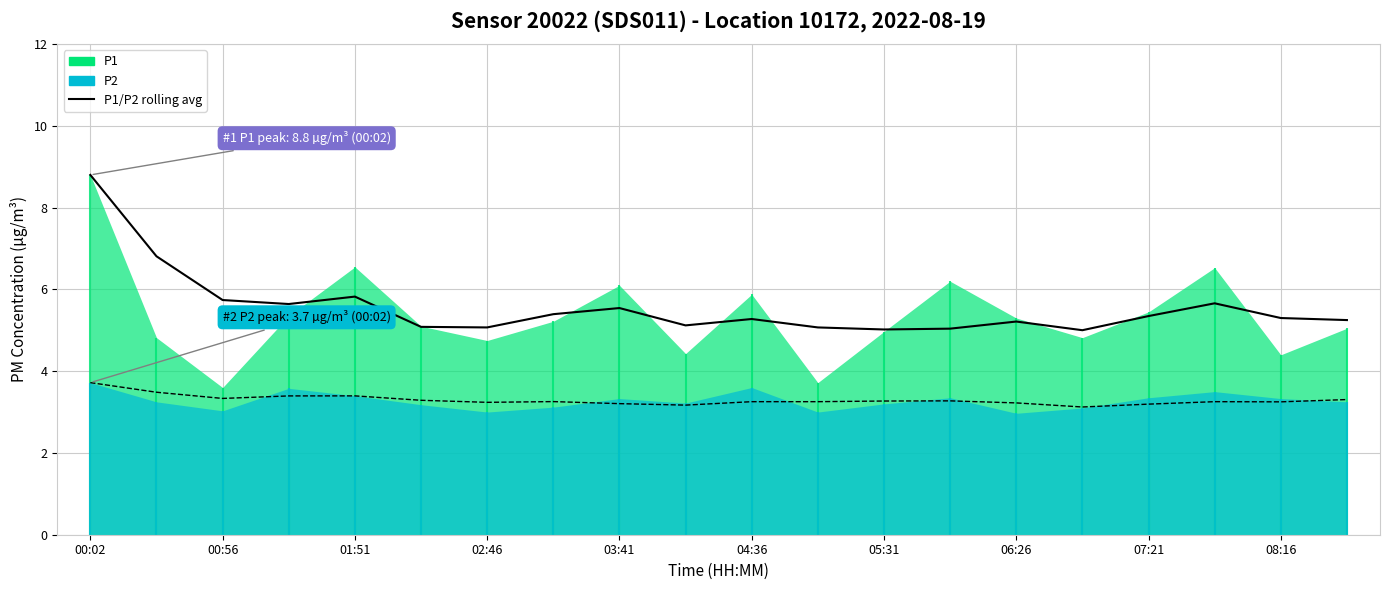

Reading right to left, what are all the values shown in this chart?

P1 rolling avg: 5.3	5.3	5.7	5.3	5.0	5.2	5.0	5.0	5.1	5.3	5.1	5.5	5.4	5.1	5.1	5.8	5.6	5.7	6.8	8.8
P2 rolling avg: 3.3	3.2	3.3	3.2	3.1	3.2	3.3	3.3	3.3	3.3	3.2	3.2	3.3	3.2	3.3	3.4	3.4	3.3	3.5	3.7